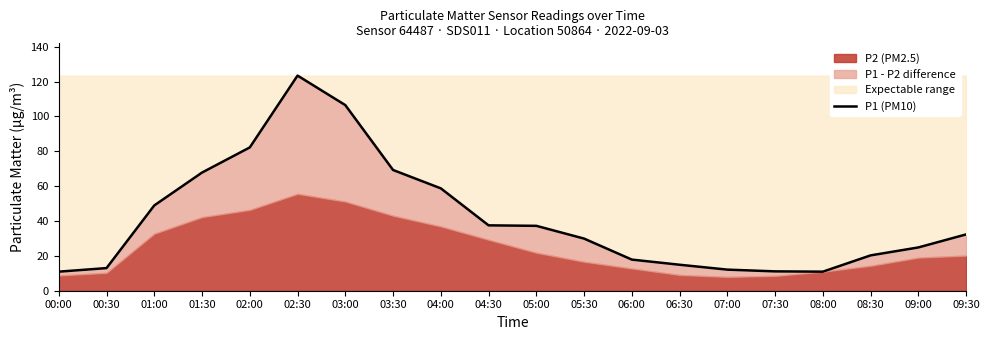

Where is the first local minimum?

08:00